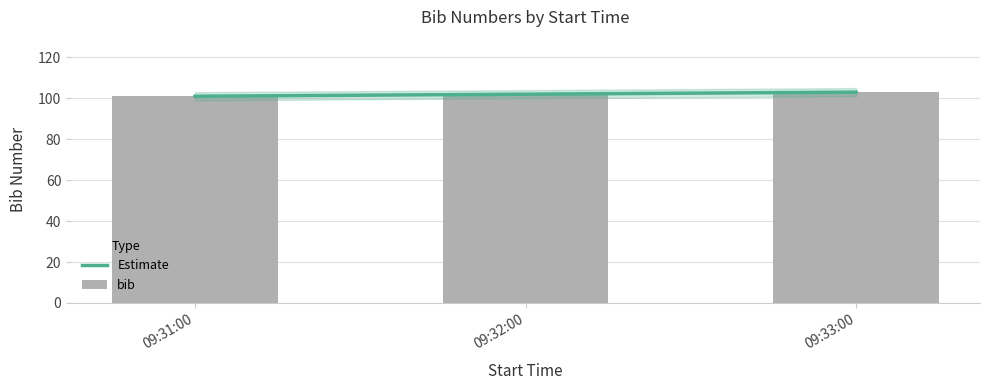

Are the bars grouped side by side (vs. stacked)?

No